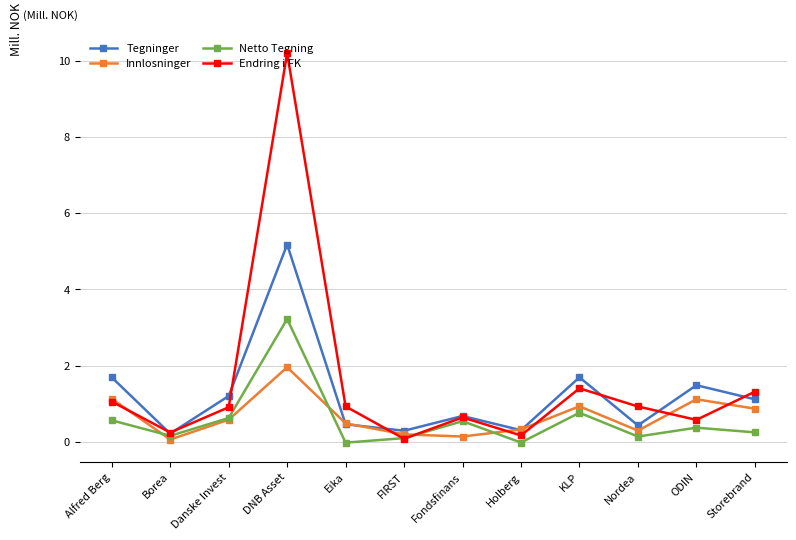

Which series ends up on top after the final intersection of Innlosninger and Tegninger?

Tegninger